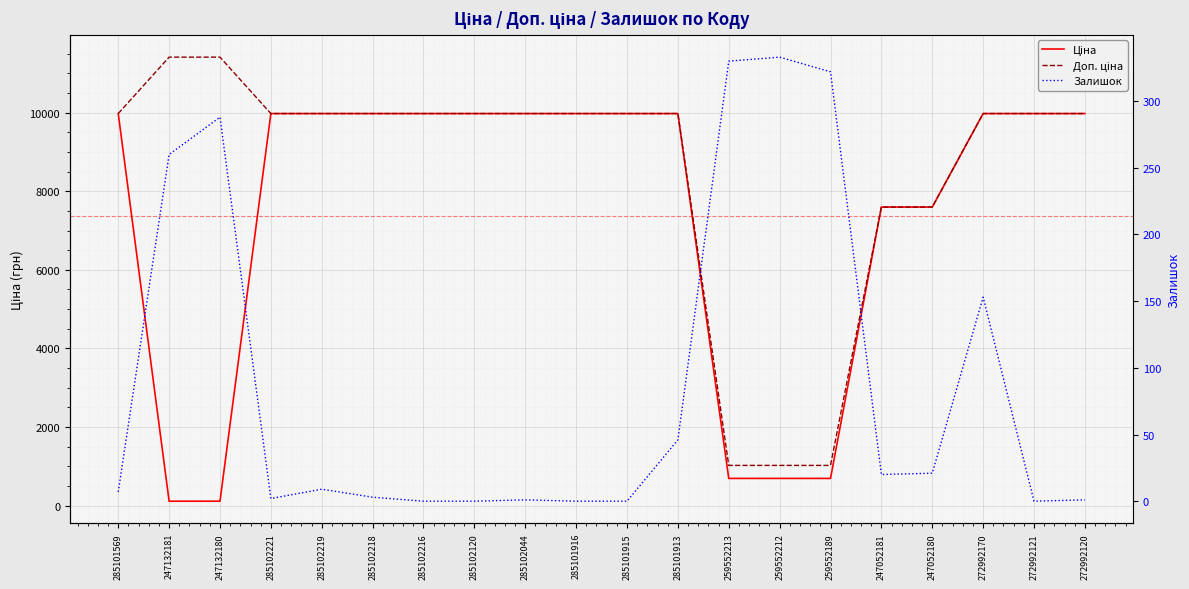

What are all the series names shown in the legend?

Ціна, Доп. ціна, Залишок